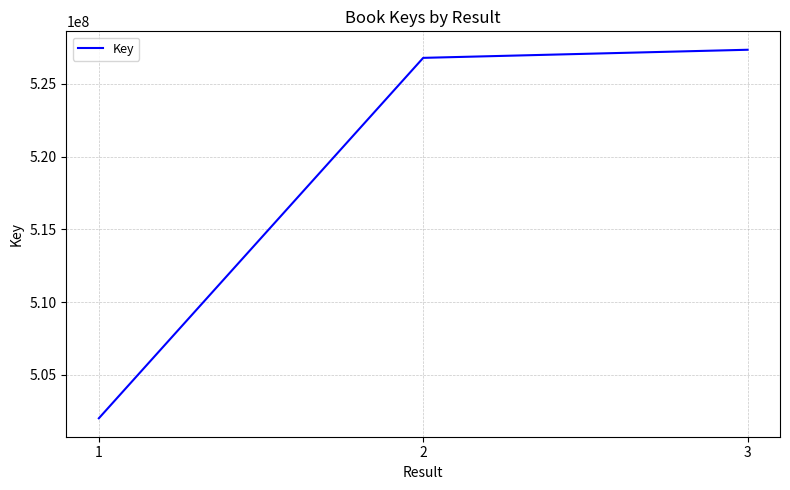

Reading left to right, what are all the values shown in this chart?

1=502008212	2=526782876	3=527339692